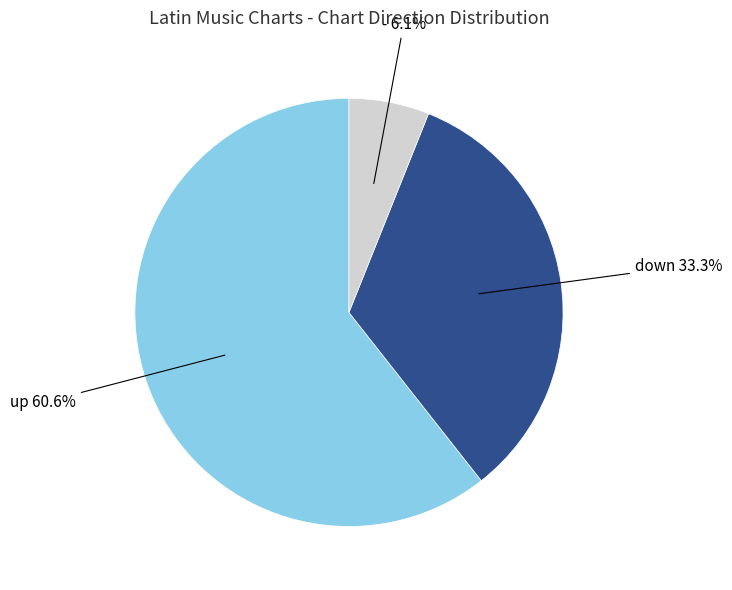

Does any single category account for the majority?

Yes